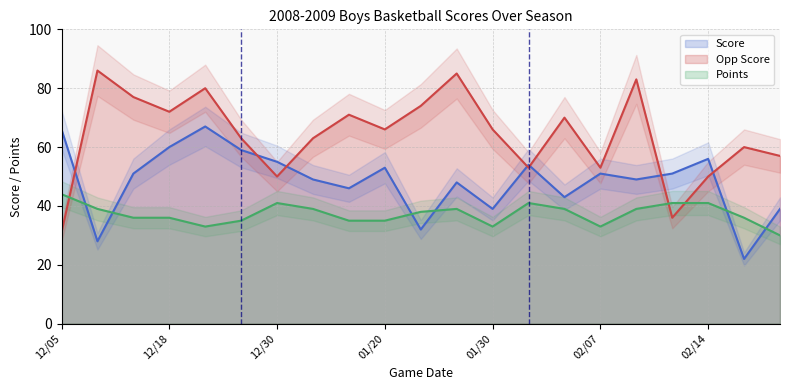

What is the difference between the second highest and second lowest values in the Points series?

8